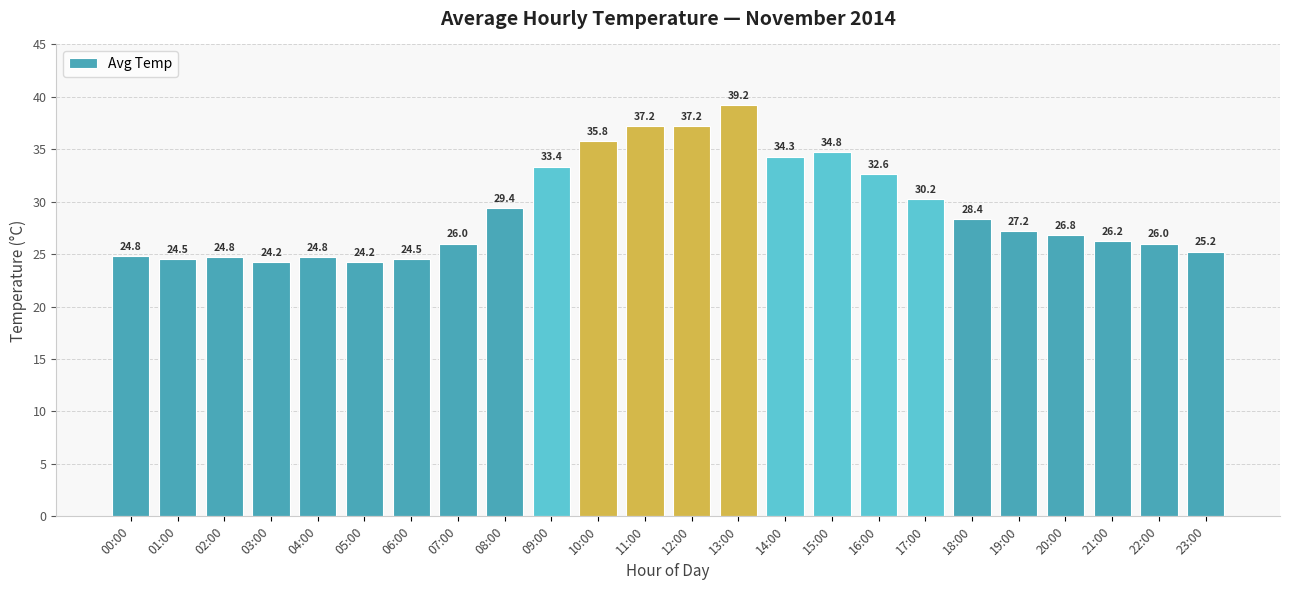

What is the greatest value displayed?

39.2